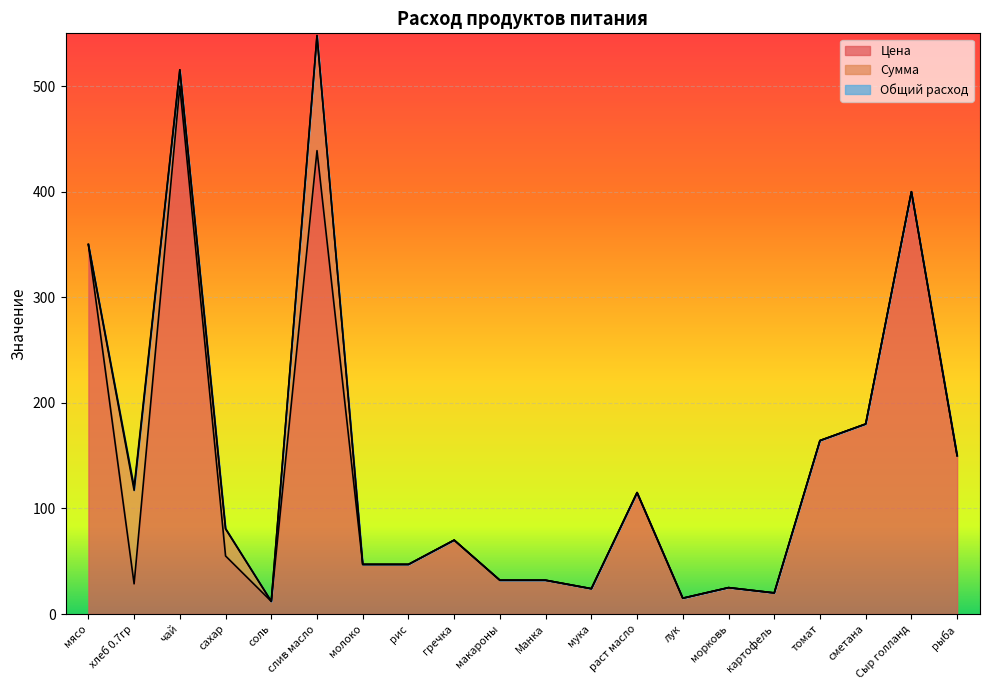

What position from the left is Манка?

11